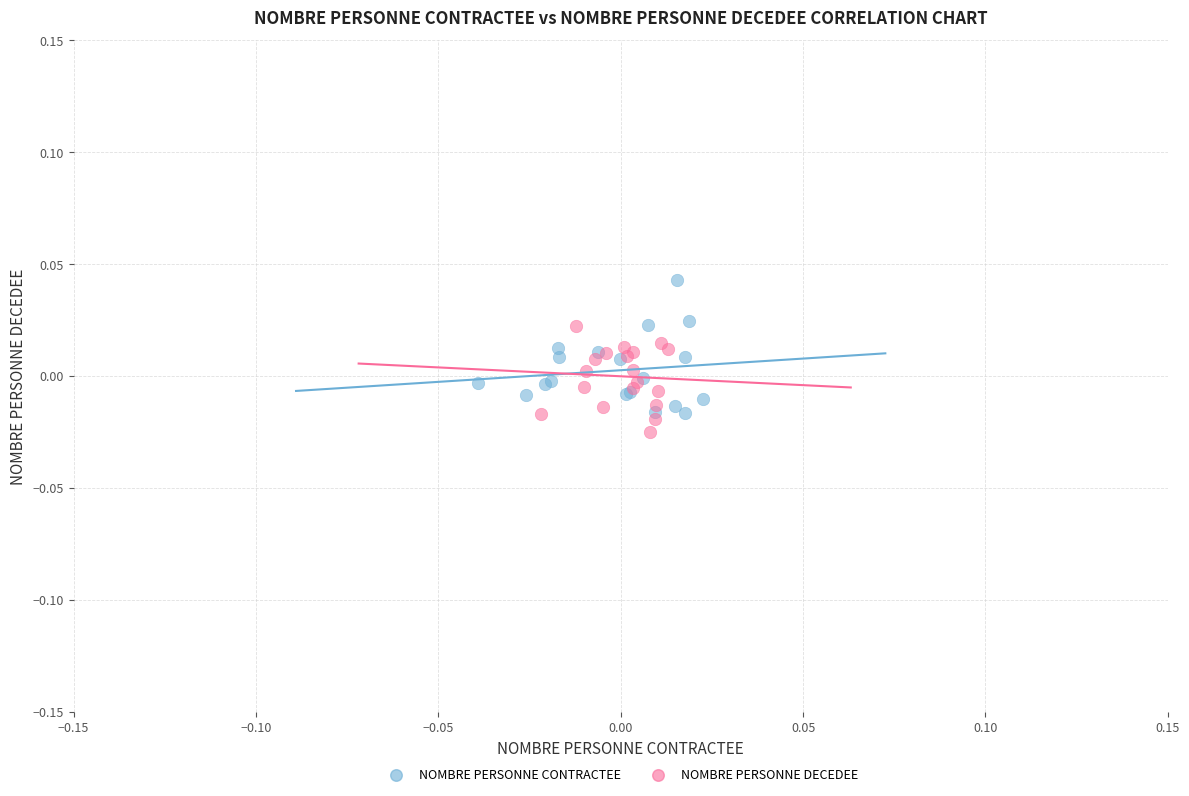

What are all the series names shown in the legend?

NOMBRE PERSONNE CONTRACTEE, NOMBRE PERSONNE DECEDEE